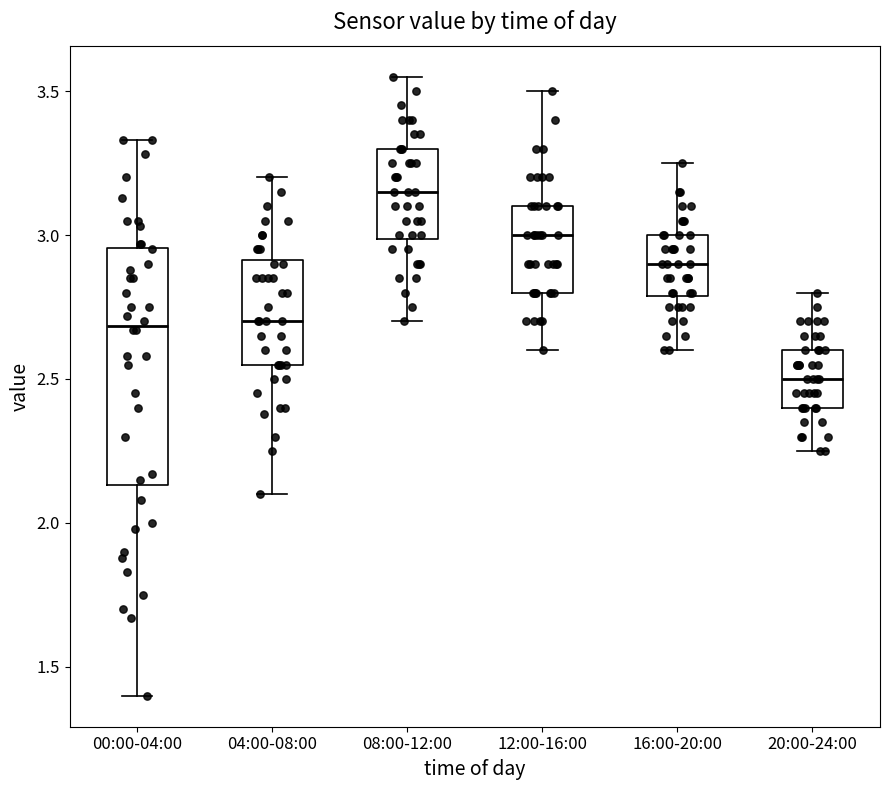

Reading left to right, read every box against the y-axis: the position of its median line, the range the box covers, and the ends of its whiskers. The values are not printed on the chart, so give them approximately, as read against the axis.

00:00-04:00: median 2.70, box 2.15 to 2.95, whiskers 1.40 to 3.35
04:00-08:00: median 2.70, box 2.55 to 2.90, whiskers 2.10 to 3.20
08:00-12:00: median 3.15, box 3.00 to 3.30, whiskers 2.70 to 3.55
12:00-16:00: median 3.00, box 2.80 to 3.10, whiskers 2.60 to 3.50
16:00-20:00: median 2.90, box 2.80 to 3.00, whiskers 2.60 to 3.25
20:00-24:00: median 2.50, box 2.40 to 2.60, whiskers 2.25 to 2.80